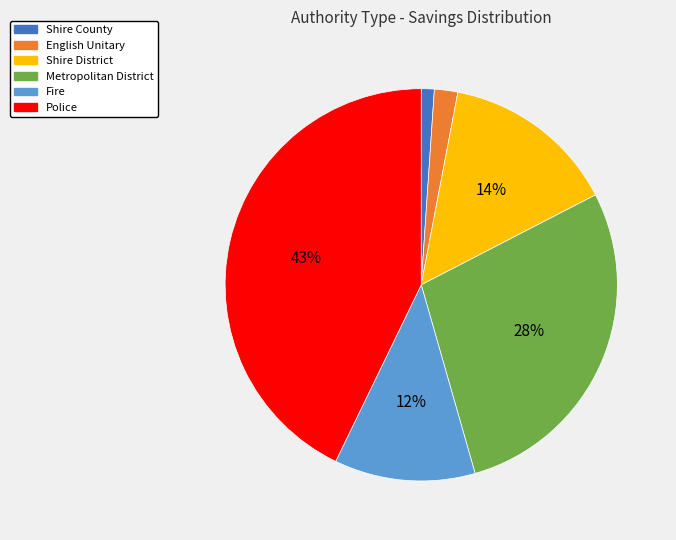

To the nearest percent, what percentage of the pie is Fire?

12%